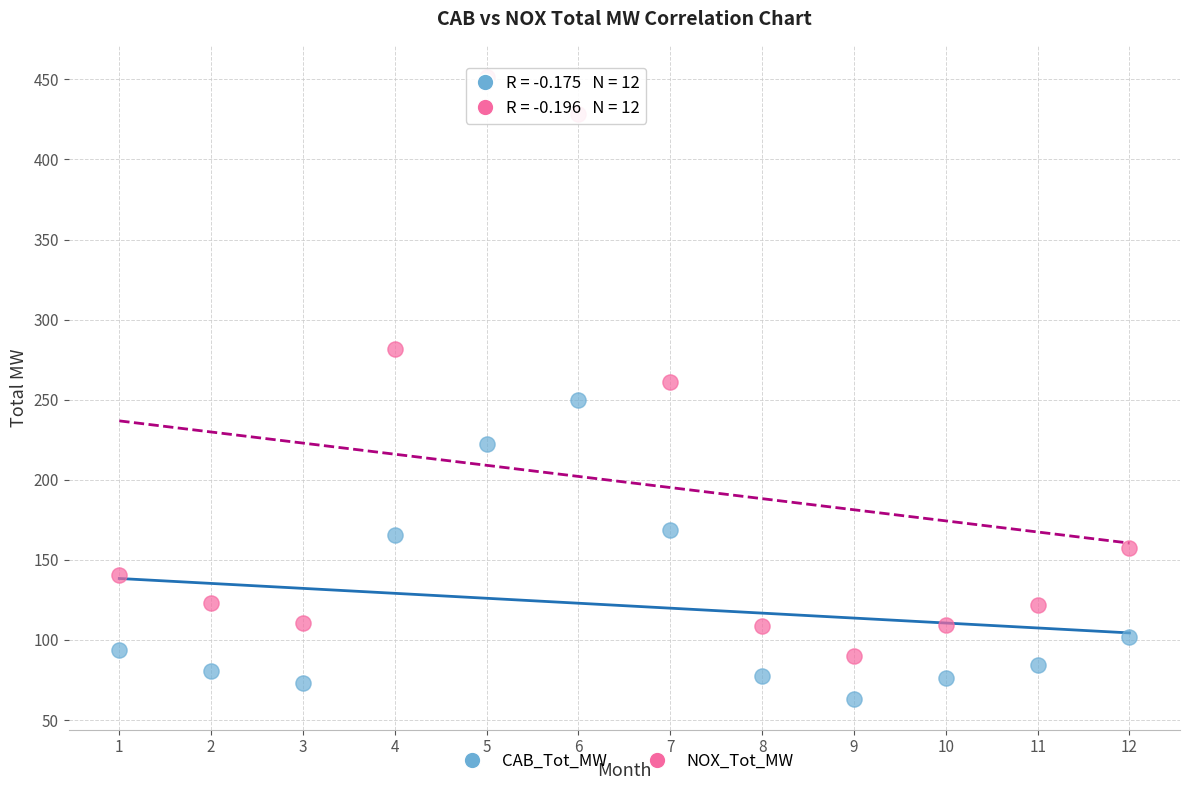

Which series reaches the maximum Y coordinate?

NOX_Tot_MW